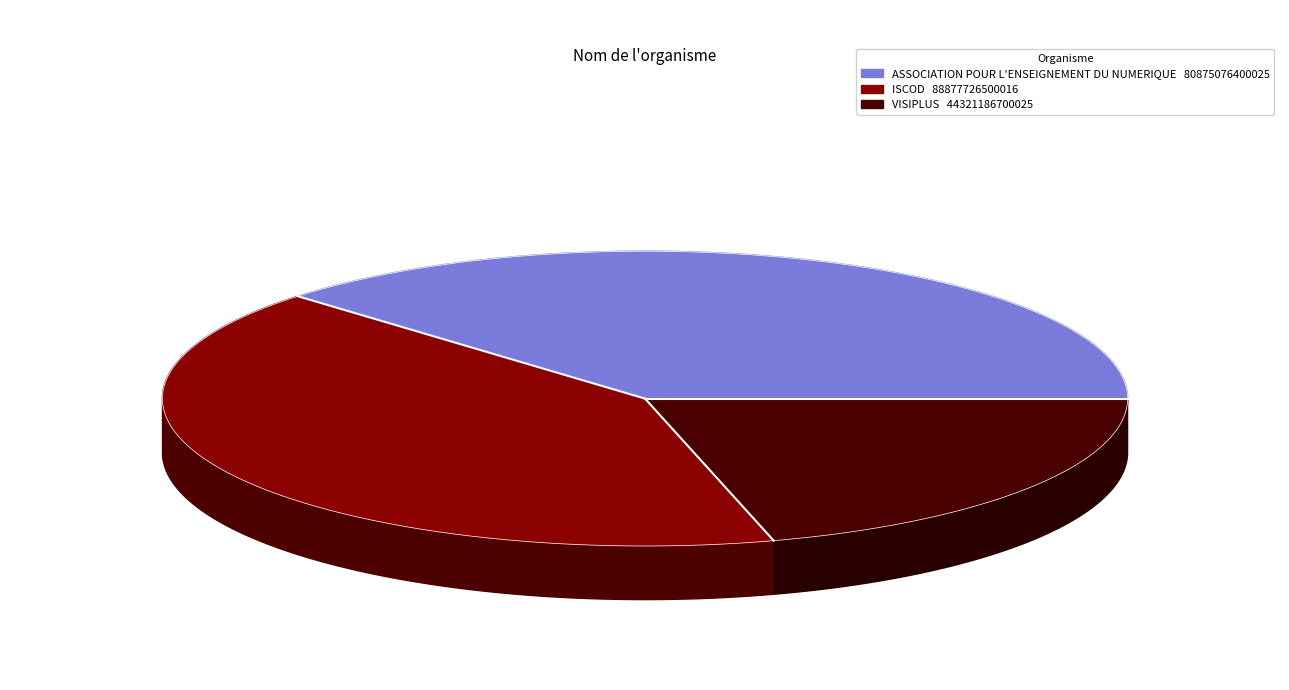

To the nearest percent, what percentage of the pie is ASSOCIATION POUR L'ENSEIGNEMENT DU NUMERIQUE?

38%